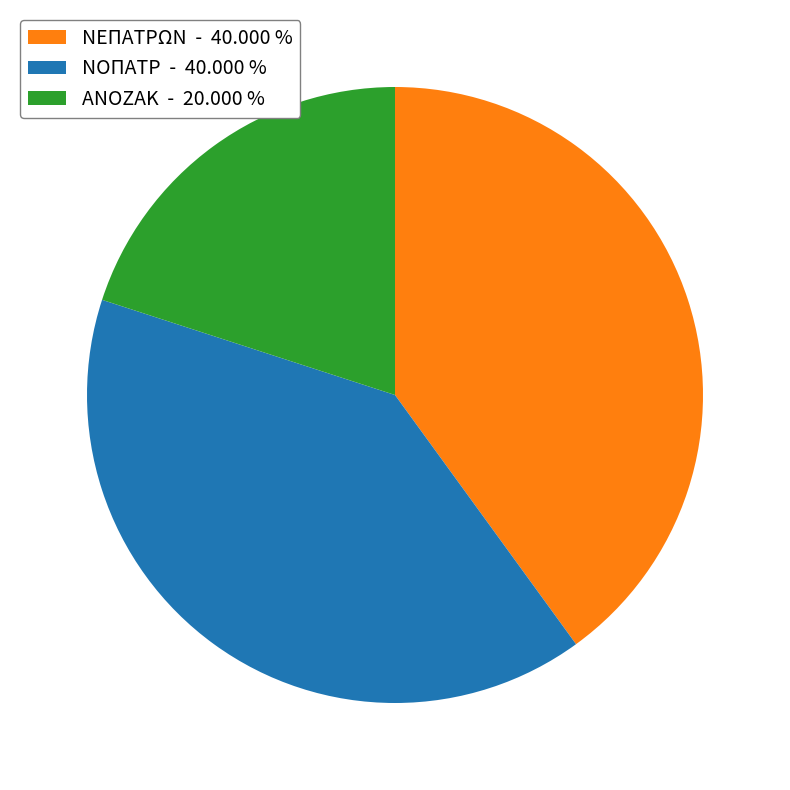

What is the ratio of the value at ΑΝΟΖΑΚ to the value at ΝΟΠΑΤΡ?

0.5